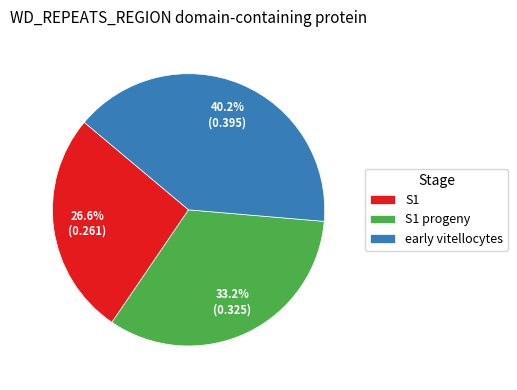

To the nearest percent, what is the difference between the largest and smallest slice percentages?

14%